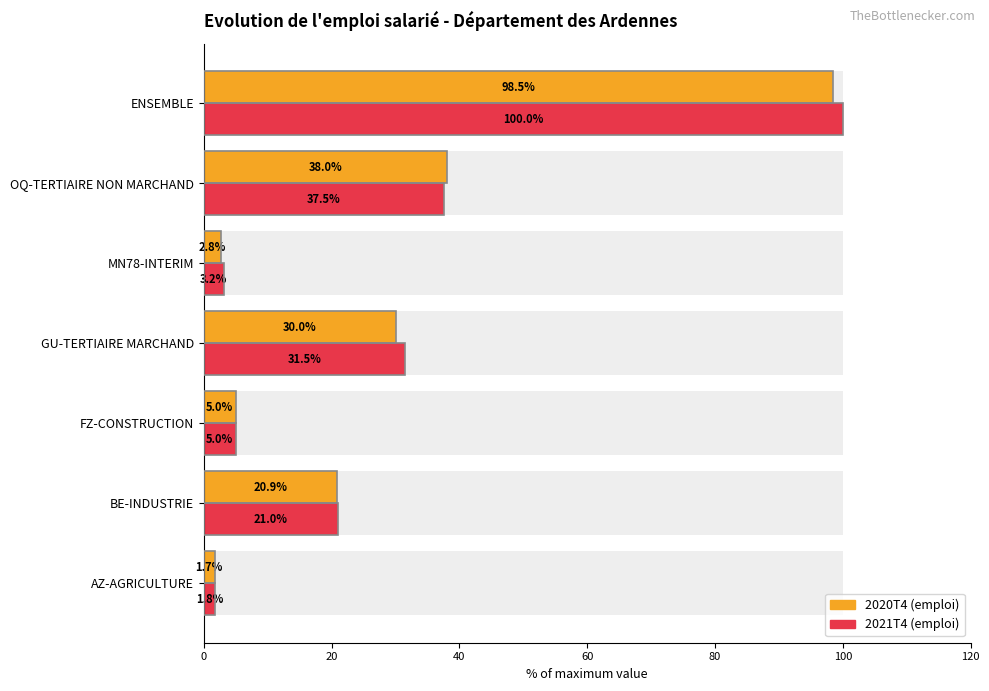

True or false: 2020T4 has a value of 0.8 at MN78-INTERIM.

False